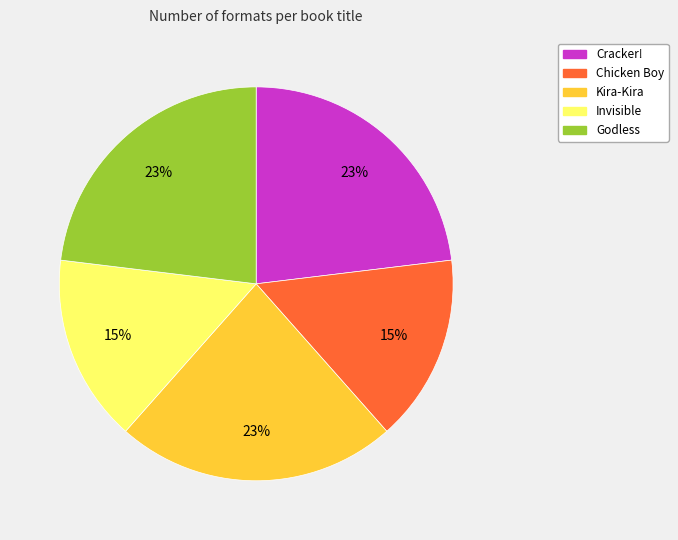

What is the ratio of the value at Kira-Kira to the value at Invisible?

1.5